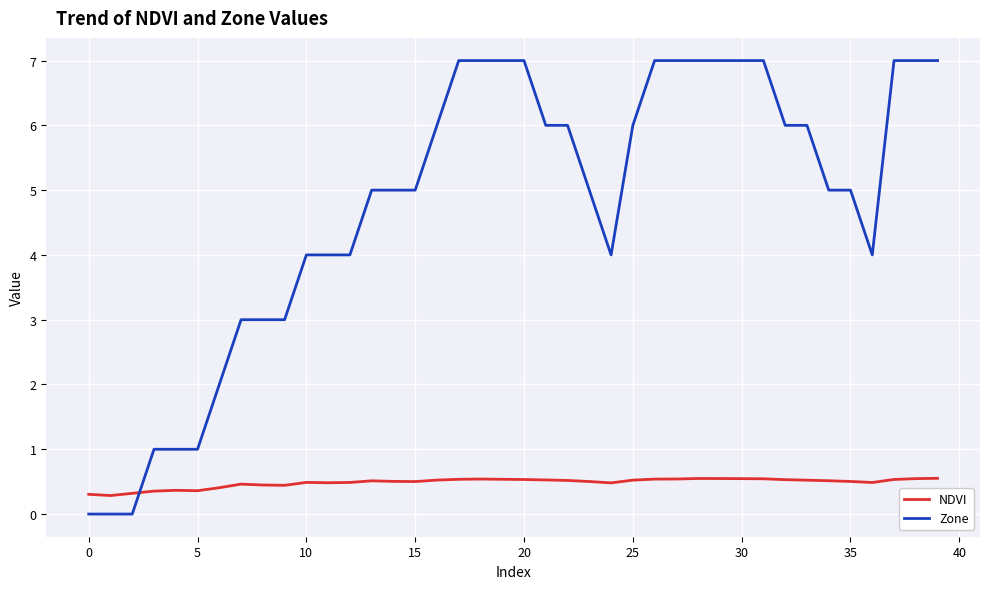

Which series has the largest total across all categories?

Zone